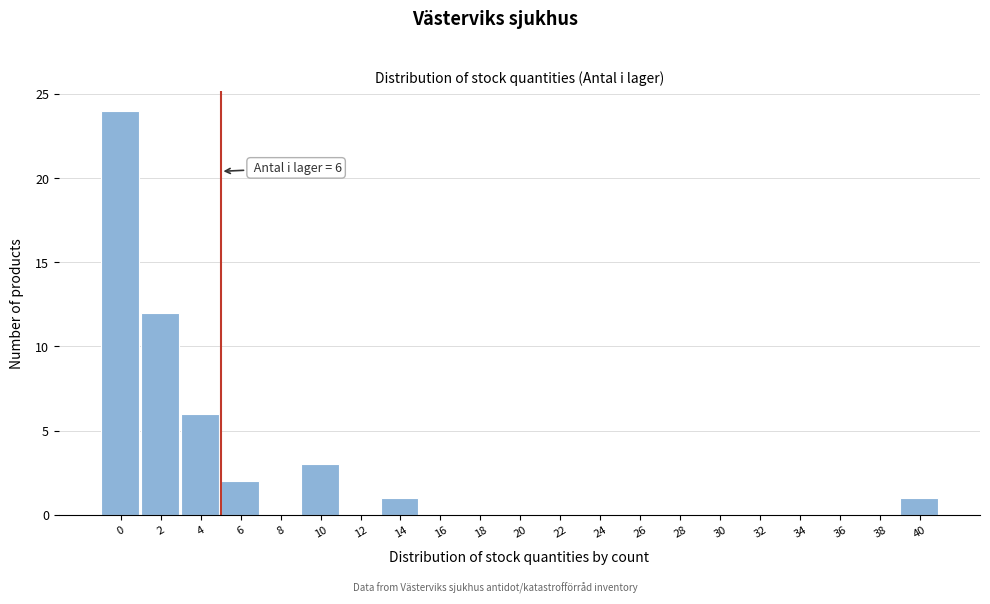

Reading right to left, what are all the values shown in this chart?

40=1	38=0	36=0	34=0	32=0	30=0	28=0	26=0	24=0	22=0	20=0	18=0	16=0	14=1	12=0	10=3	8=0	6=2	4=6	2=12	0=24